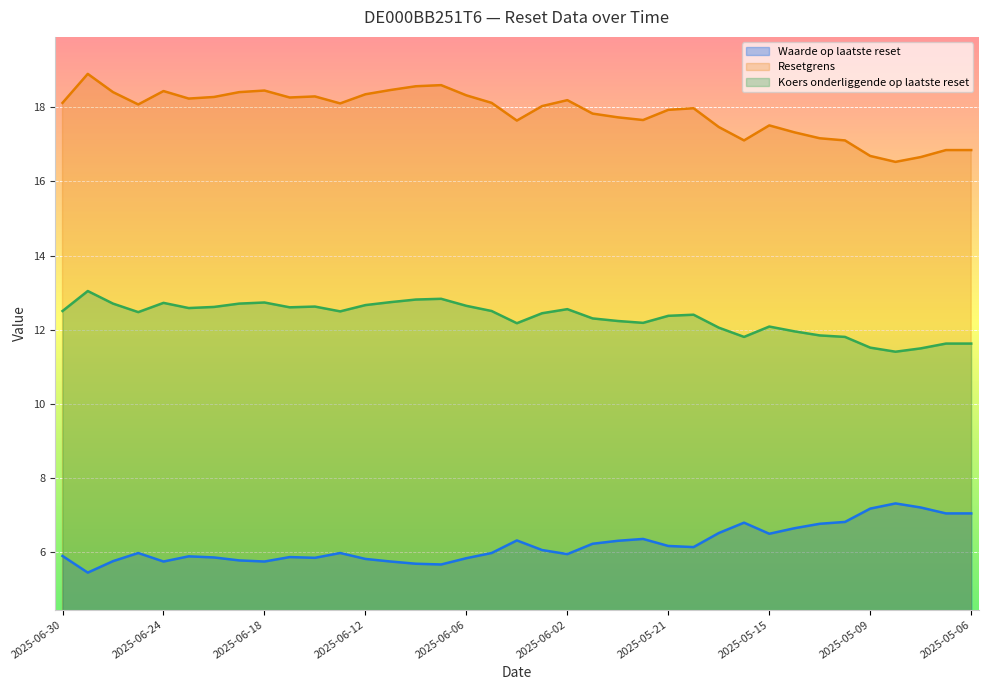

What is the value of the Waarde op laatste reset point at the 30th from the left?

6.6